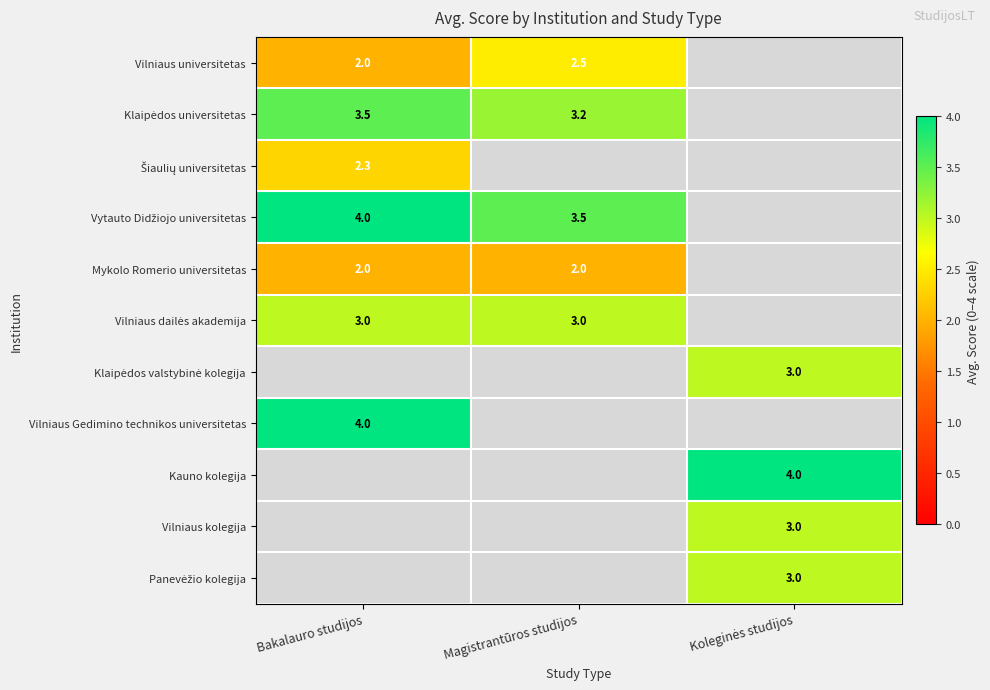

What is the highest value of the Kauno kolegija series?

4.0